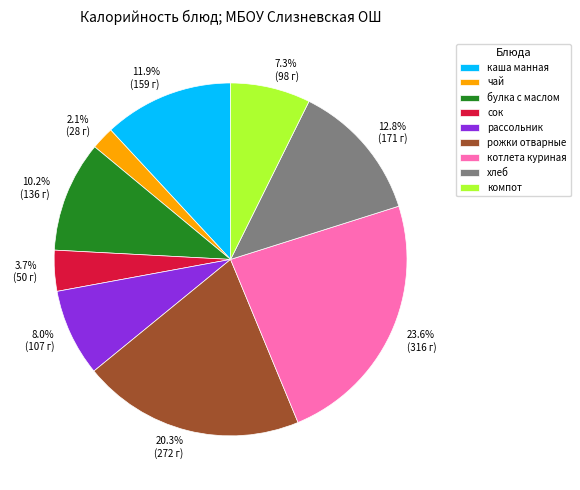

Which has a higher value, чай or сок?

сок